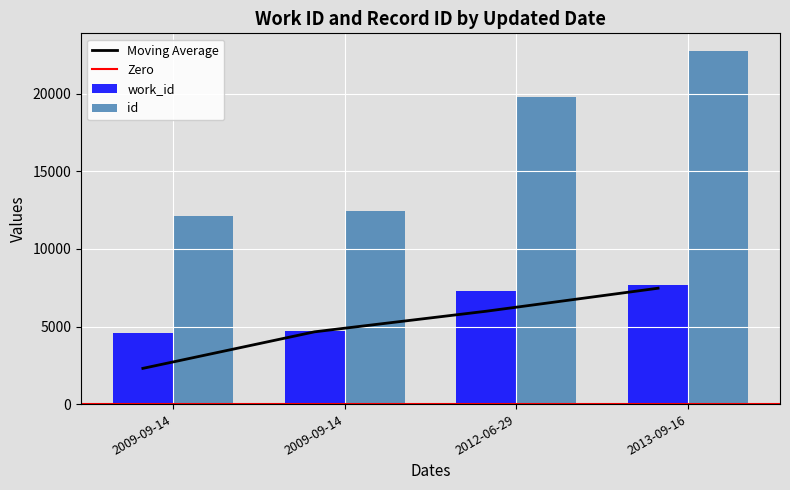

At how many categories does at least one series exceed 19219?

2